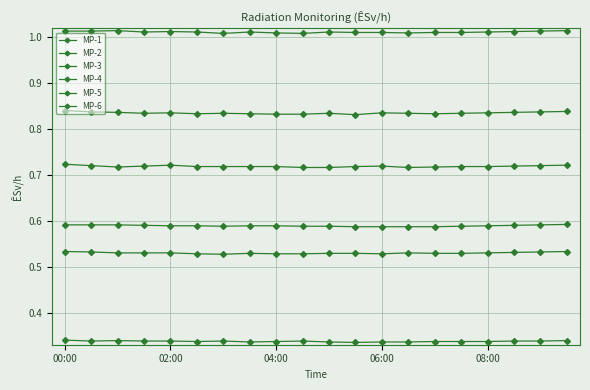

Is this an area chart (filled region under the line)?

No